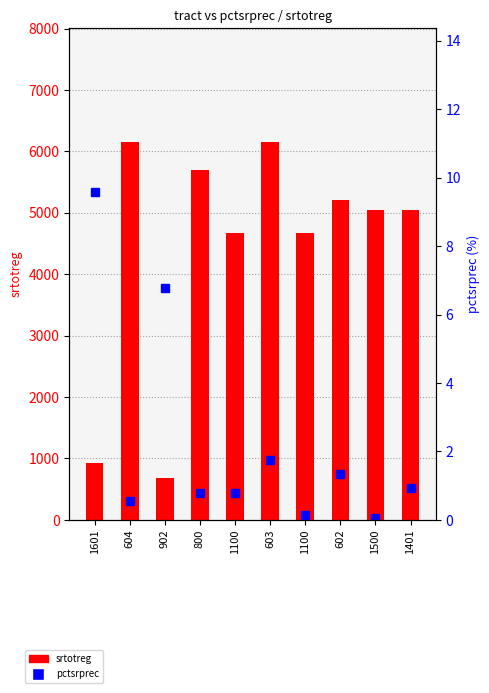

Reading left to right, list all the values displayed in this chart.

srtotreg: 1601=929.0	604=6158.0	902=677.0	800=5690.0	1100=4676.0	603=6158.0	1100=4676.0	602=5212.0	1500=5039.0	1401=5039.0
pctsrprec: 1601=9.6	604=0.6	902=6.8	800=0.8	1100=0.8	603=1.8	1100=0.1	602=1.3	1500=0.0	1401=0.9